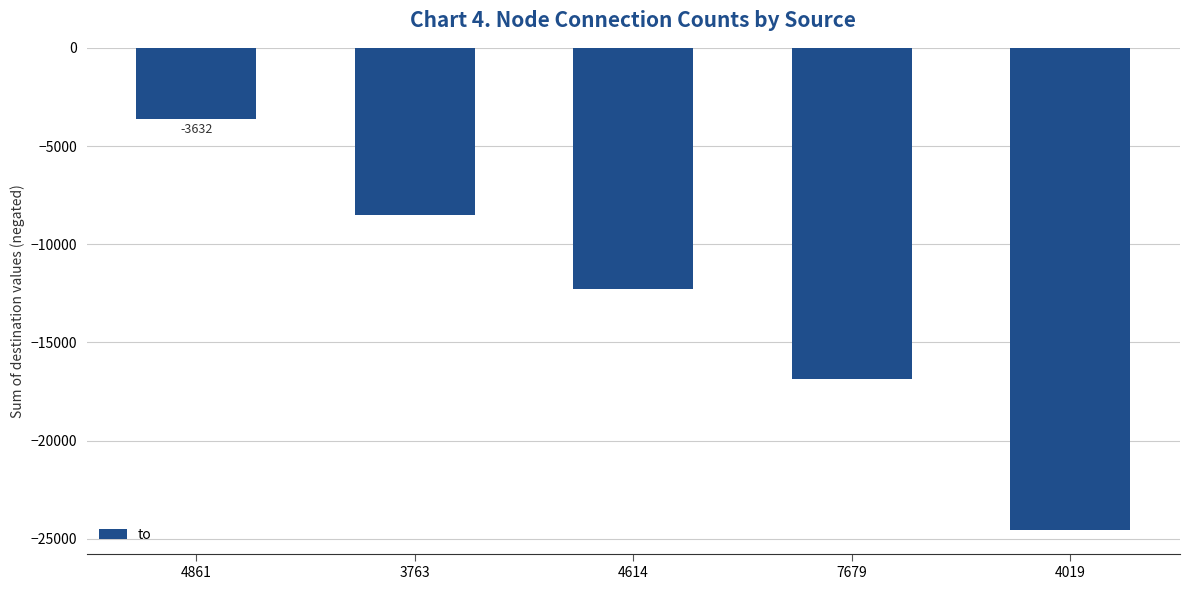

What is the average value?

-13160